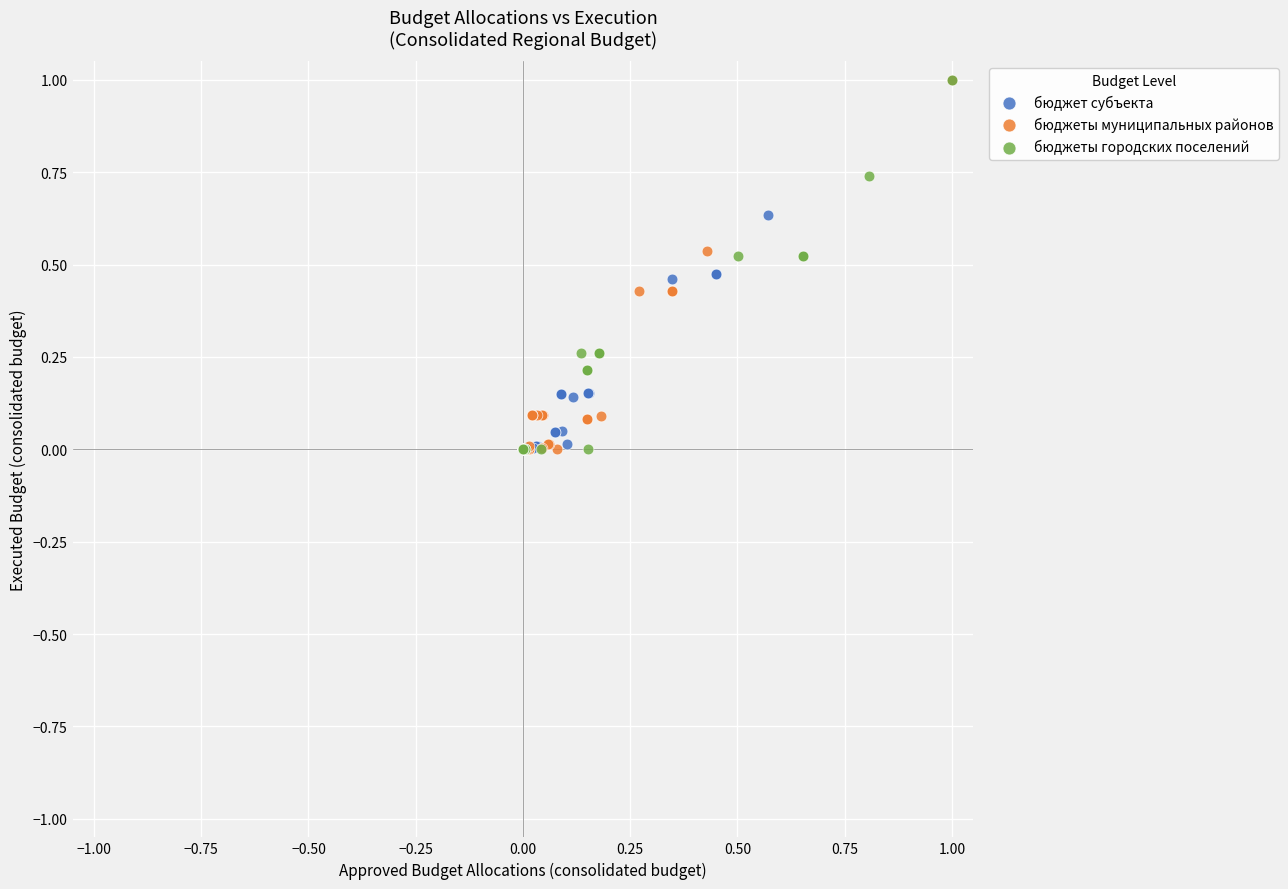

What are all the series names shown in the legend?

бюджет субъекта, бюджеты муниципальных районов, бюджеты городских поселений